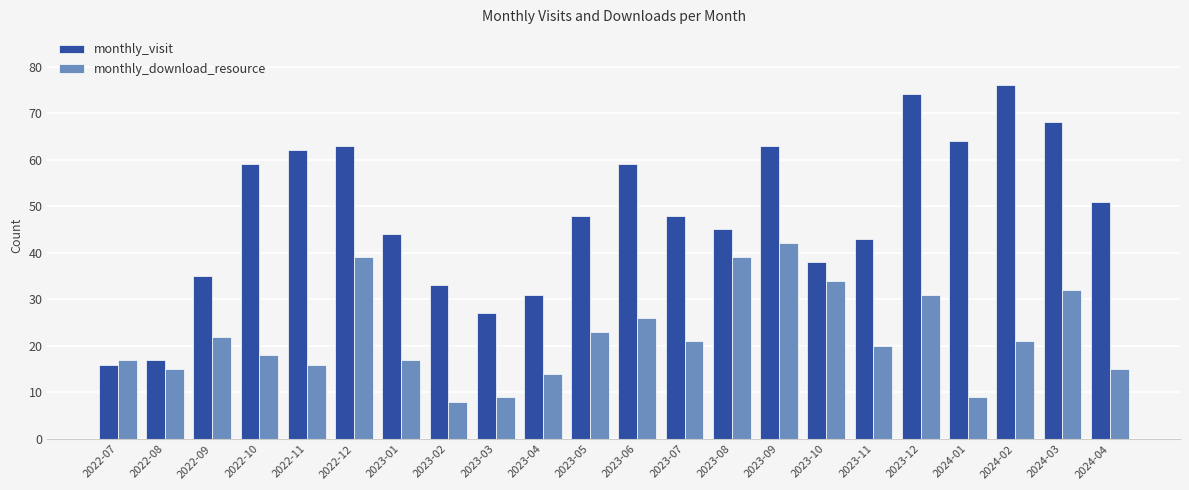

What is the label of the 10th bar from the left?

2023-04